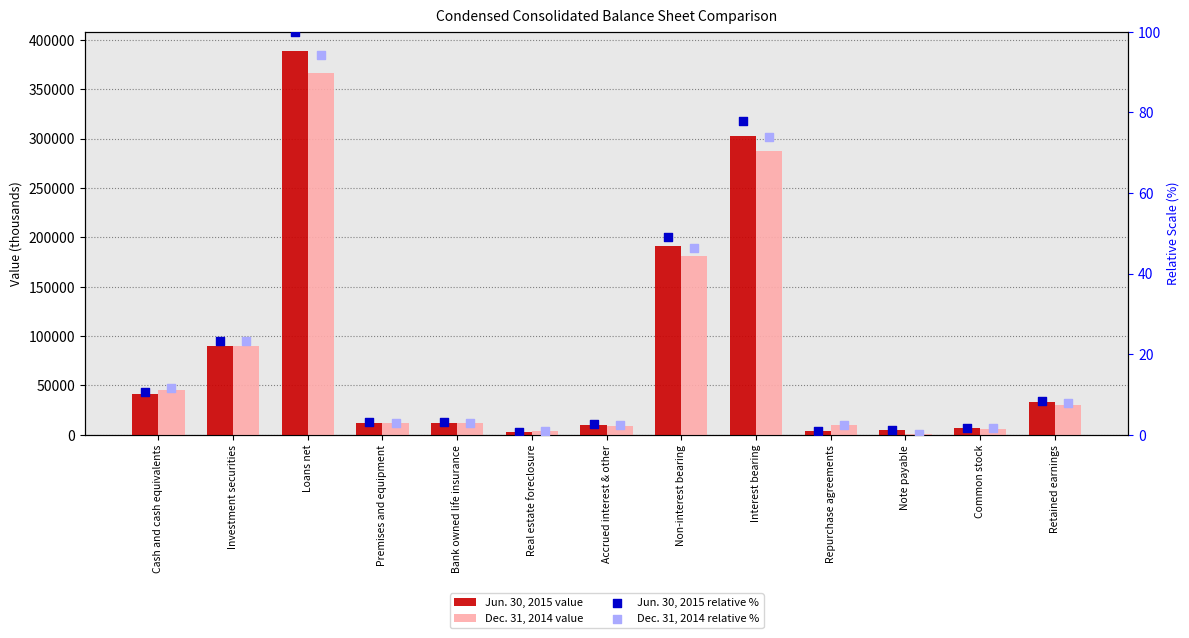

Which series contains the lowest Y value?

Dec. 31, 2014 % scale